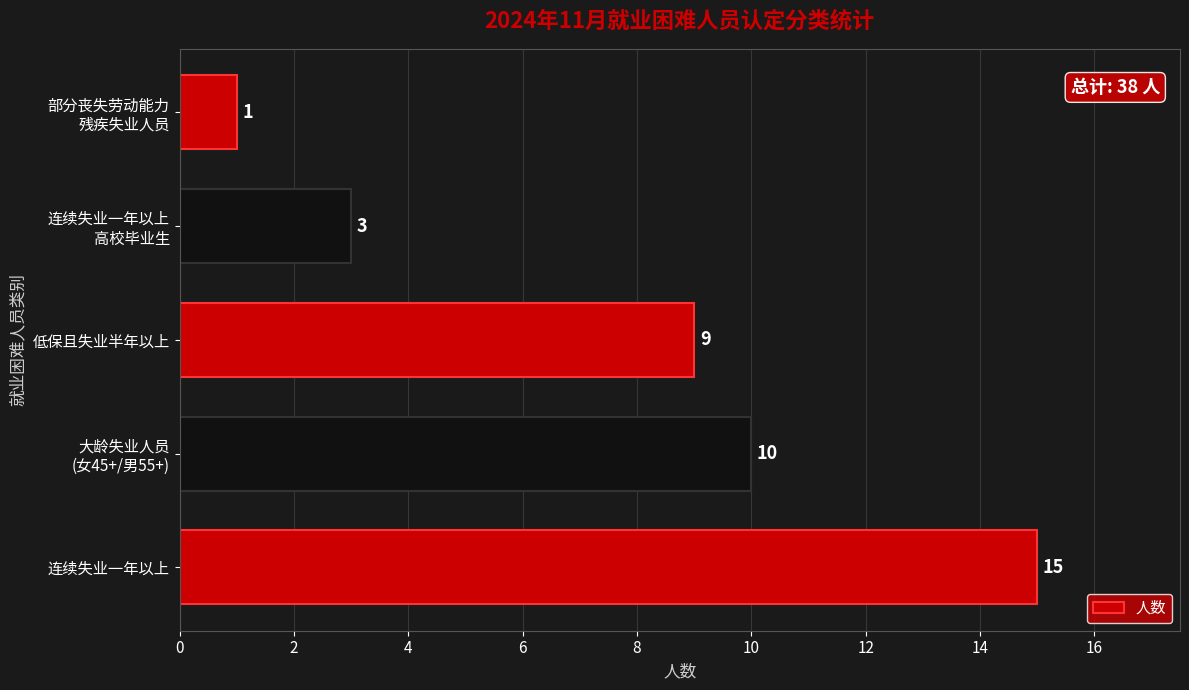

List the labels in order of value, smallest first.

部分丧失劳动能力
残疾失业人员, 连续失业一年以上
高校毕业生, 低保且失业半年以上, 大龄失业人员
(女45+/男55+), 连续失业一年以上